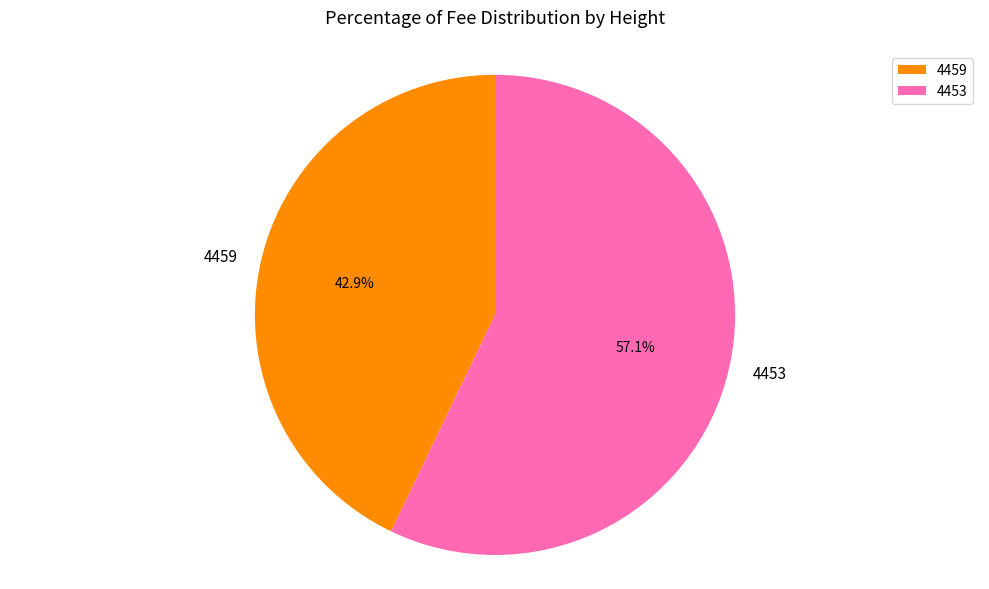

Which category has the smallest portion of the pie?

4459